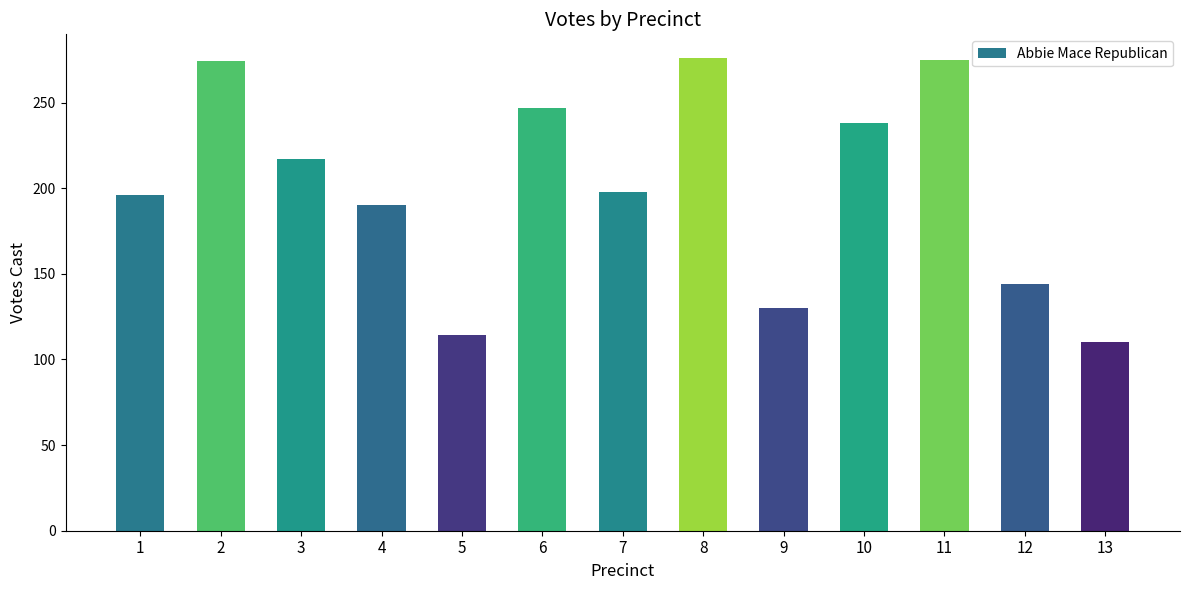

What is the maximum value shown in the chart?

276